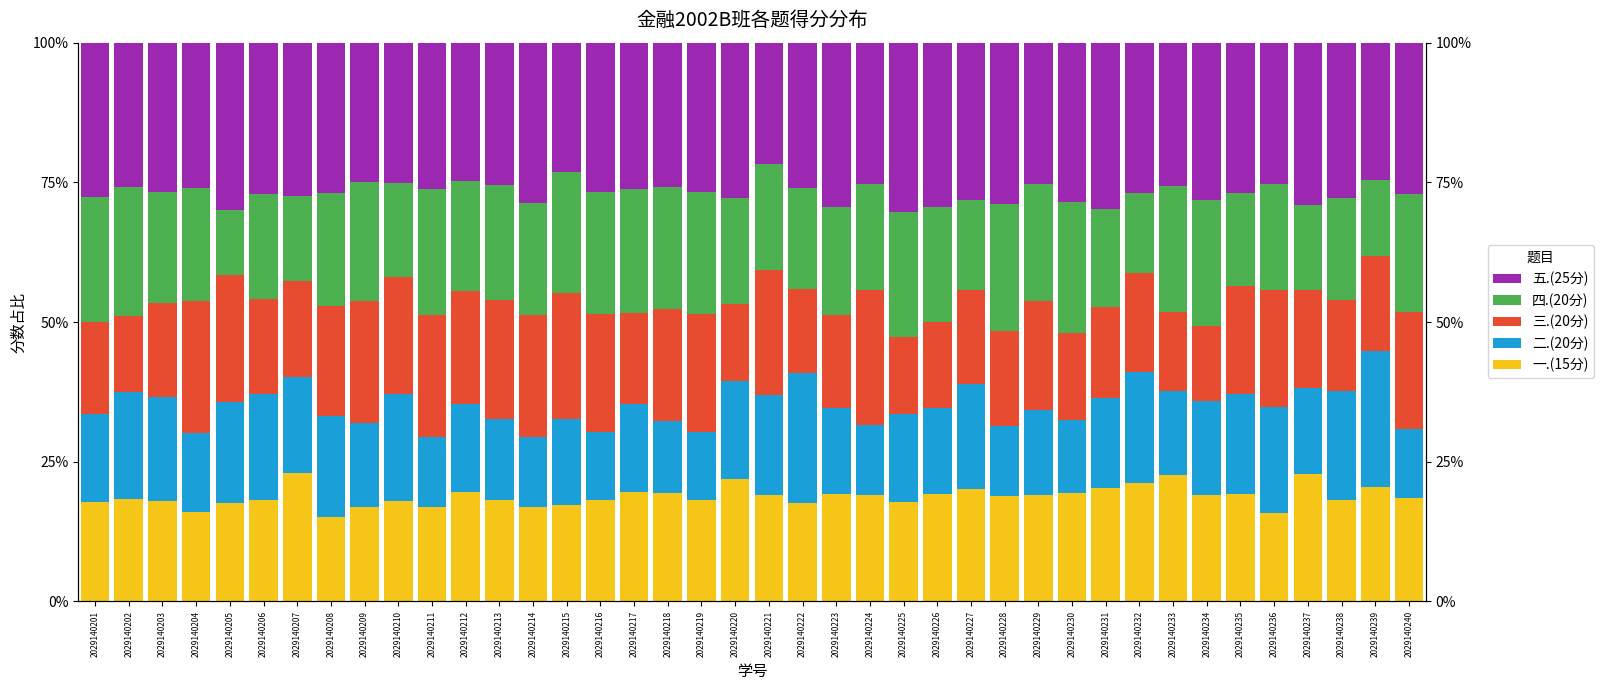

How many data points in 四.(20分) are above 20?

20